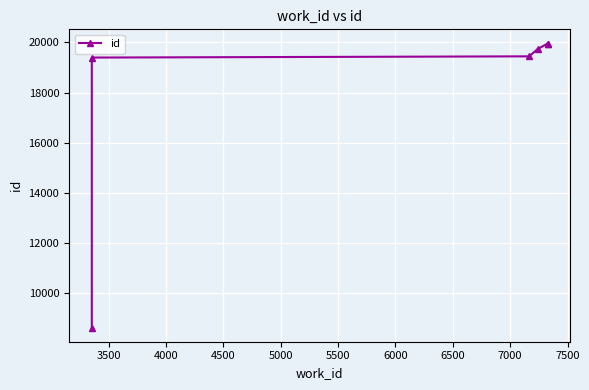

What is the value of the 2nd point from the left?

19397